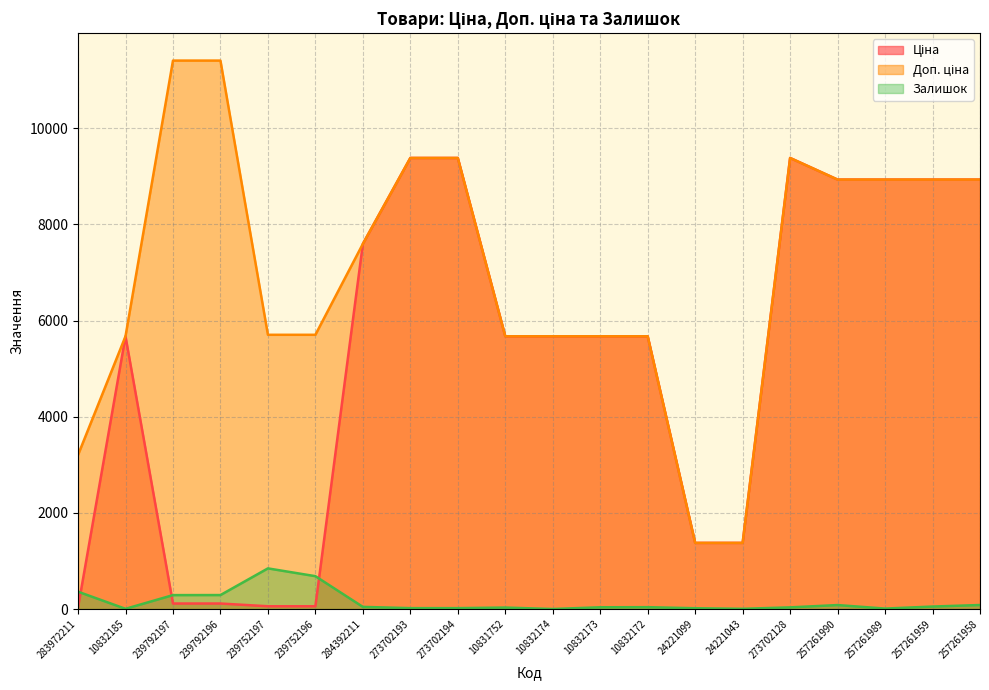

What is the difference between the highest and lowest values at 10832172?

5635.8